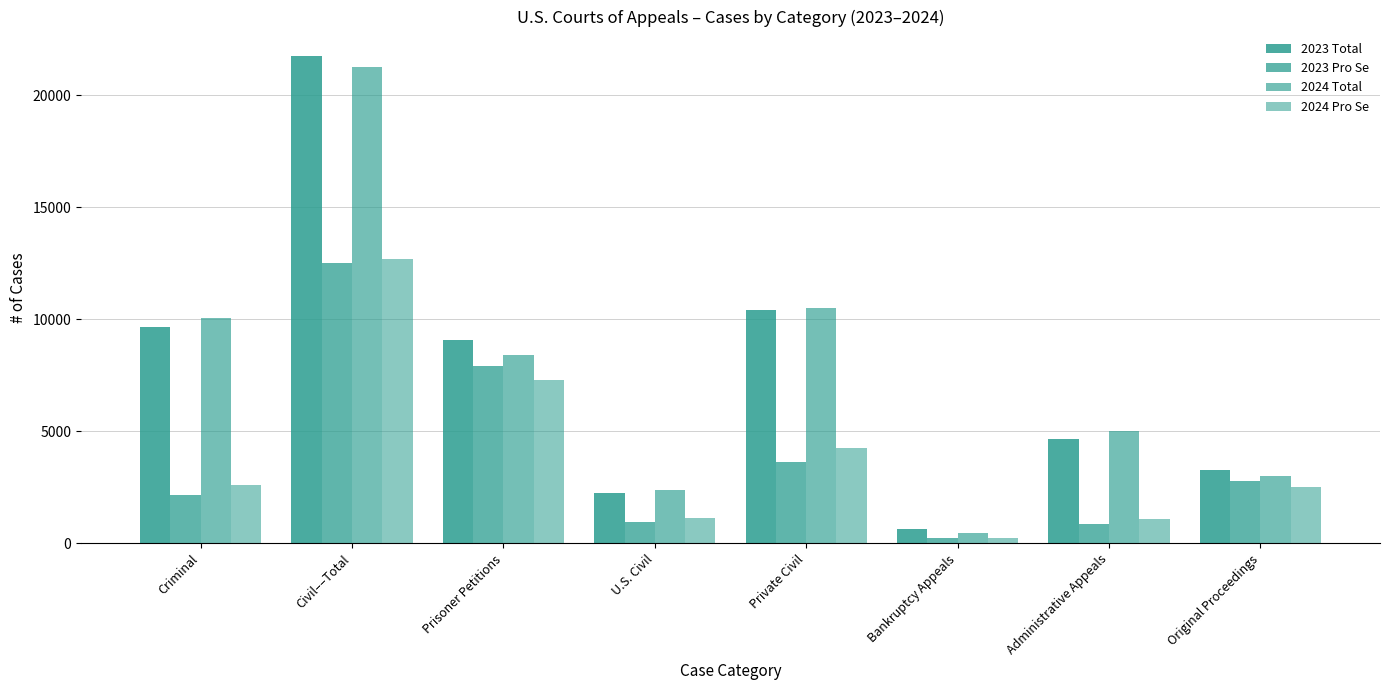

How many groups of bars are there?

8